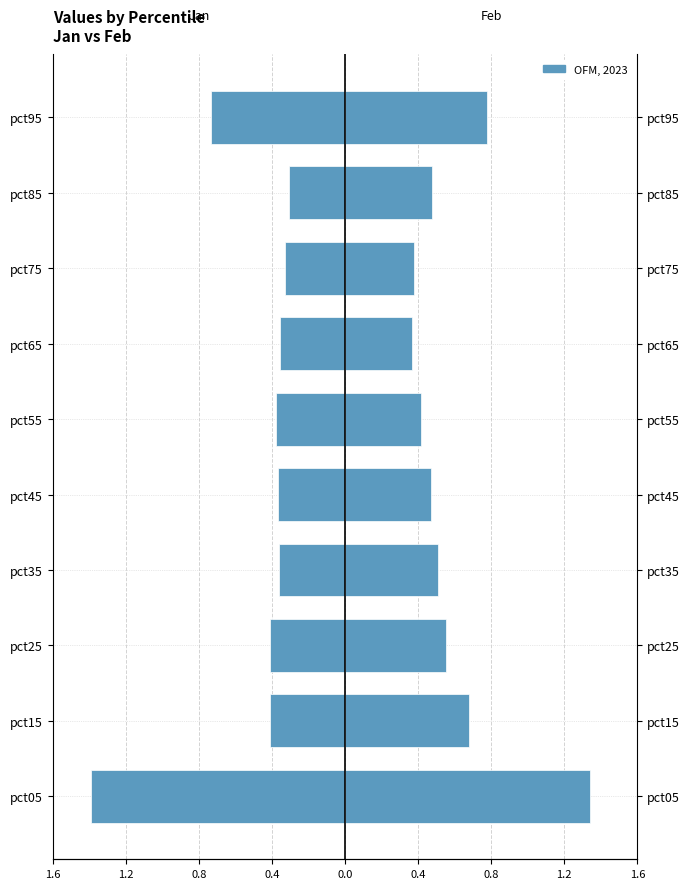

How many groups of bars are there?

10